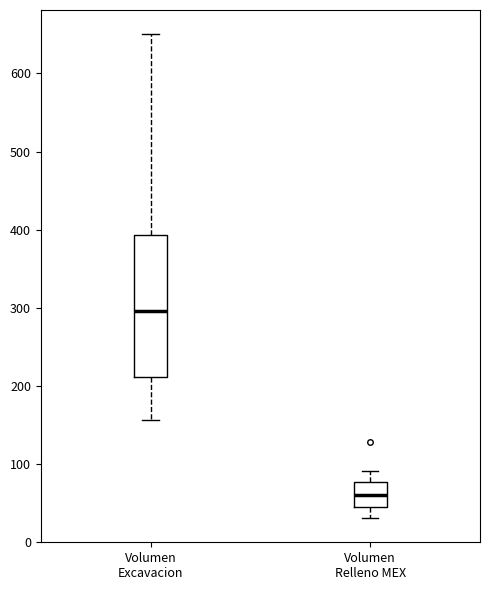

Where does the lower whisker of the box for Volumen Relleno MEX end on the y-axis? The values are not printed on the chart, so give them approximately, as read against the axis.

30